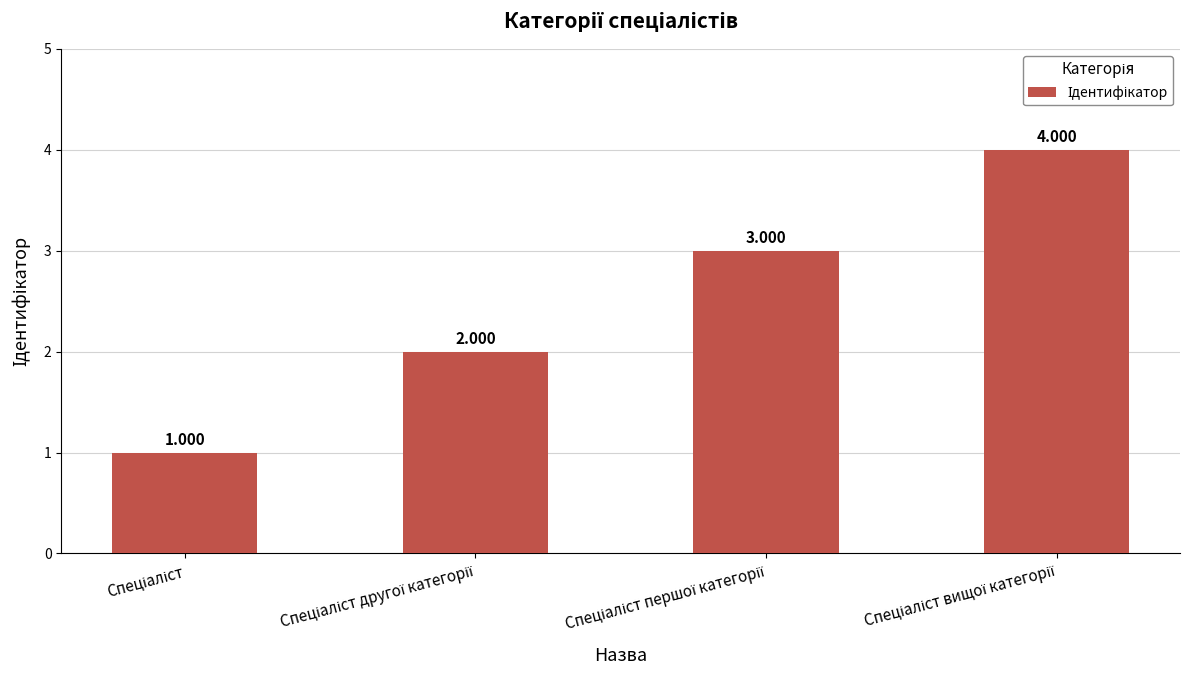

What is the minimum value shown in the chart?

1